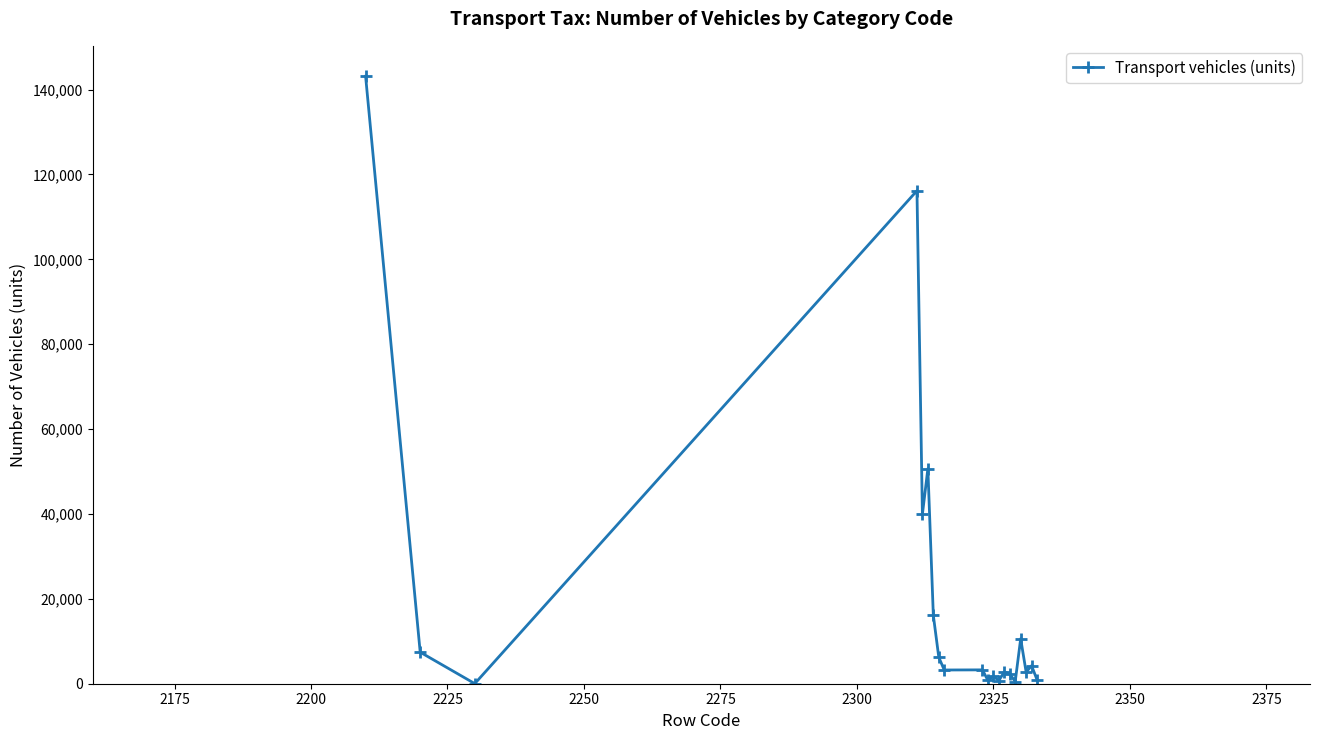

What is the difference between the second highest and second lowest values?

115658